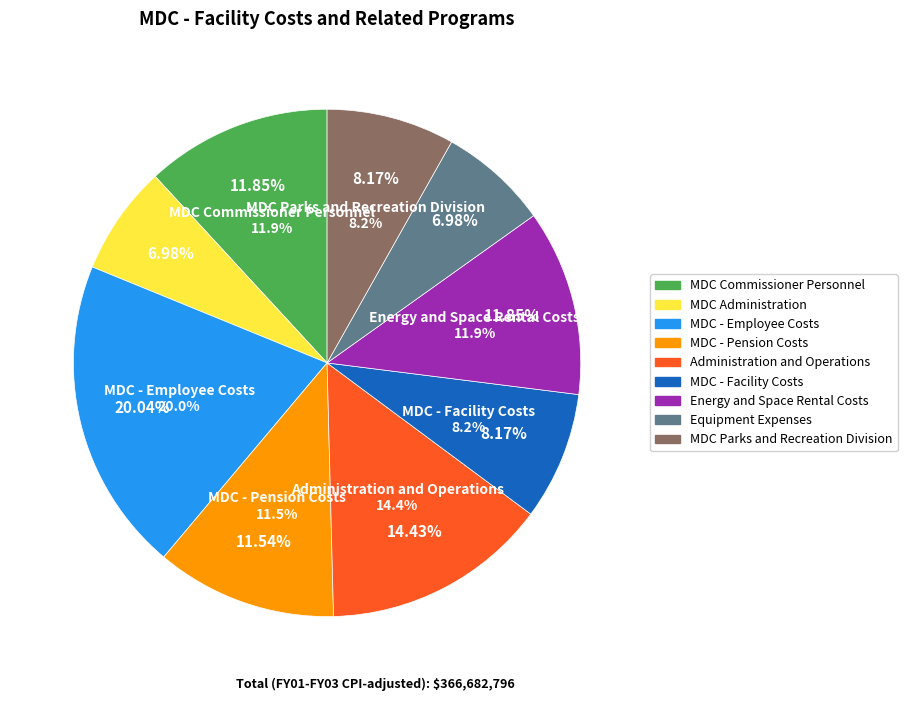

To the nearest percent, what percentage of the pie is MDC - Employee Costs?

20%